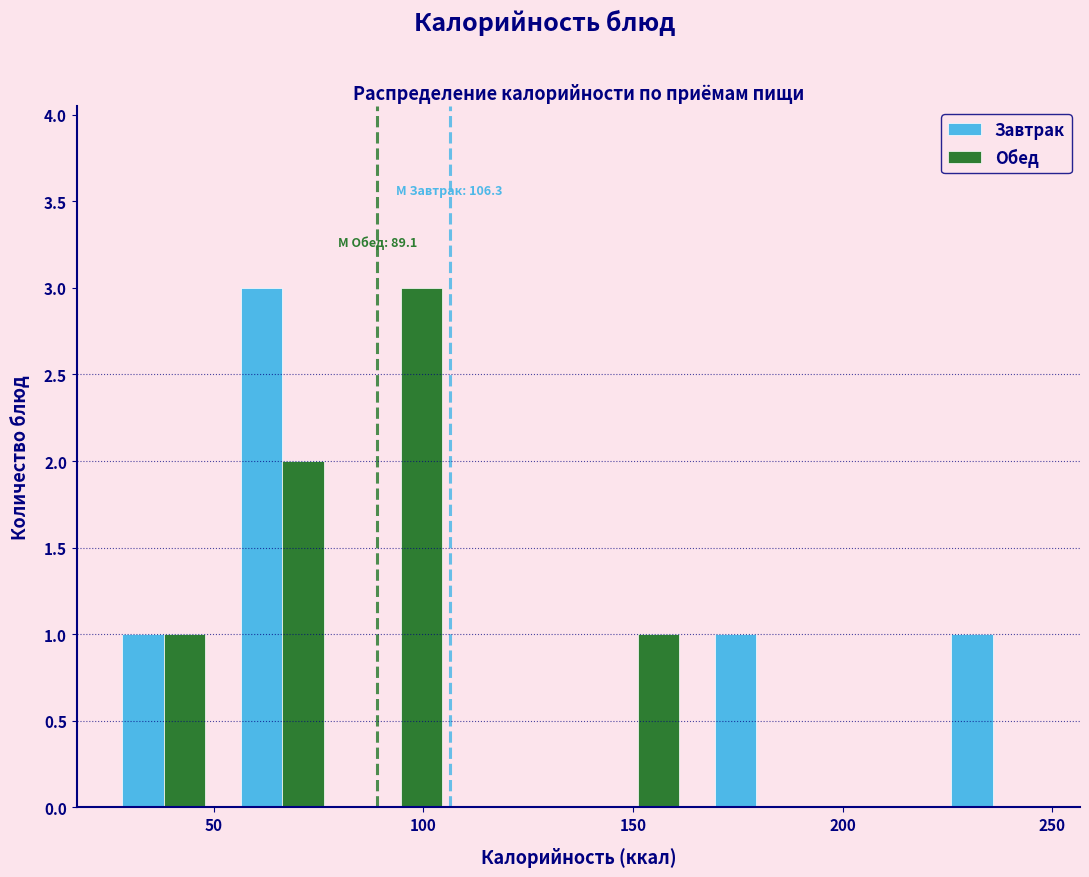

In the Обед series, which range on the x-axis has the tallest bar?

80 to 110